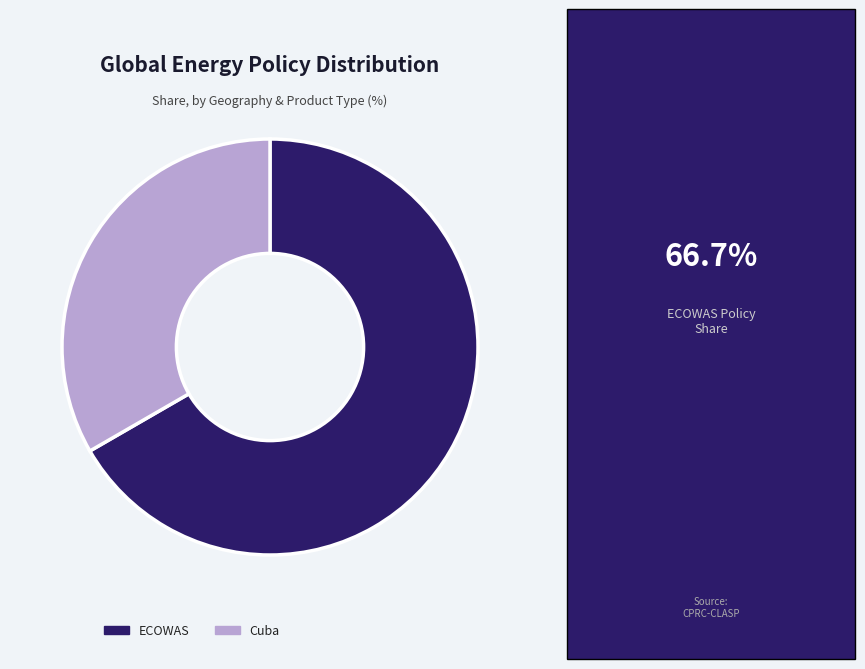

Which has a higher value, Cuba or ECOWAS?

ECOWAS